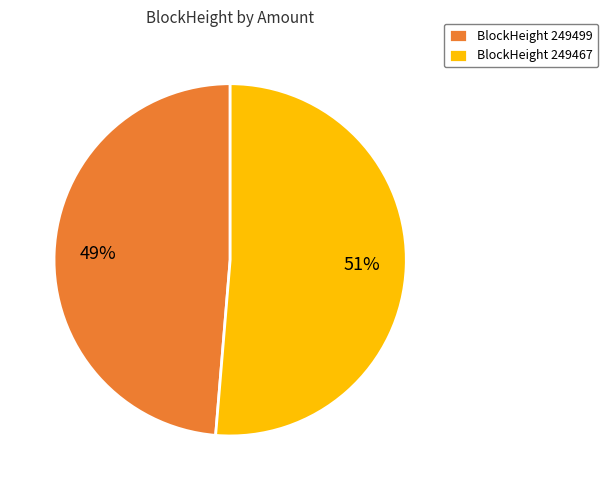

Which category has the biggest portion of the pie?

BlockHeight 249467